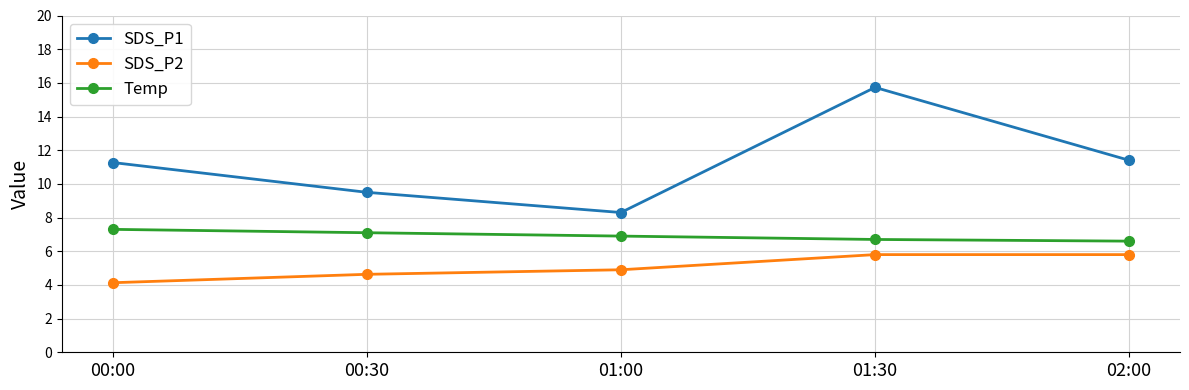

List the series in order of their peak value, highest first.

SDS_P1, Temp, SDS_P2